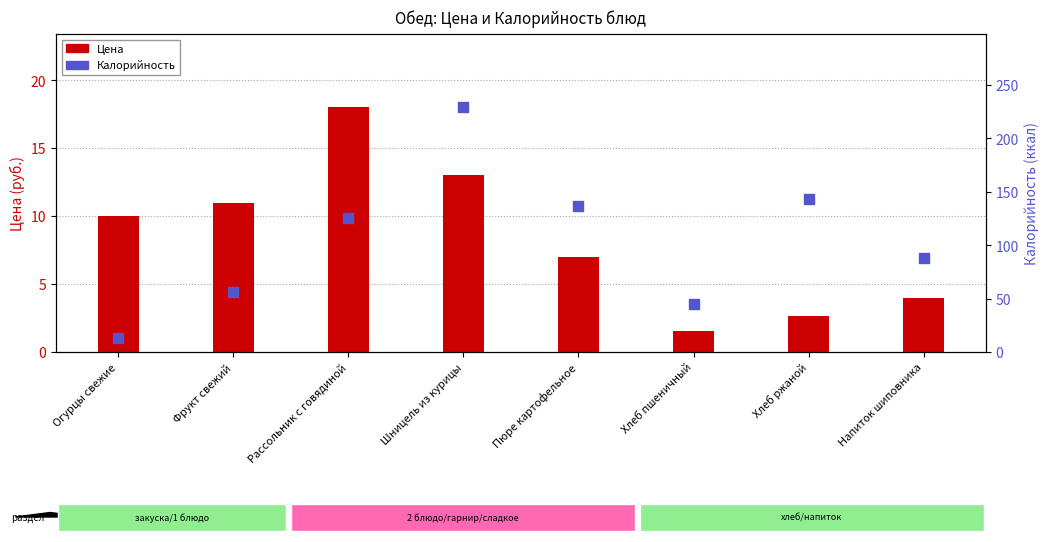

Which series contains the lowest Y value?

Цена